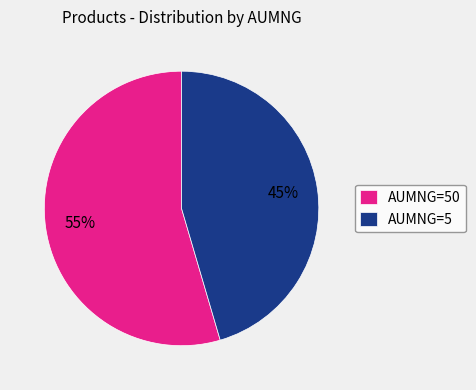

To the nearest percent, what portion does AUMNG=5 represent?

45%